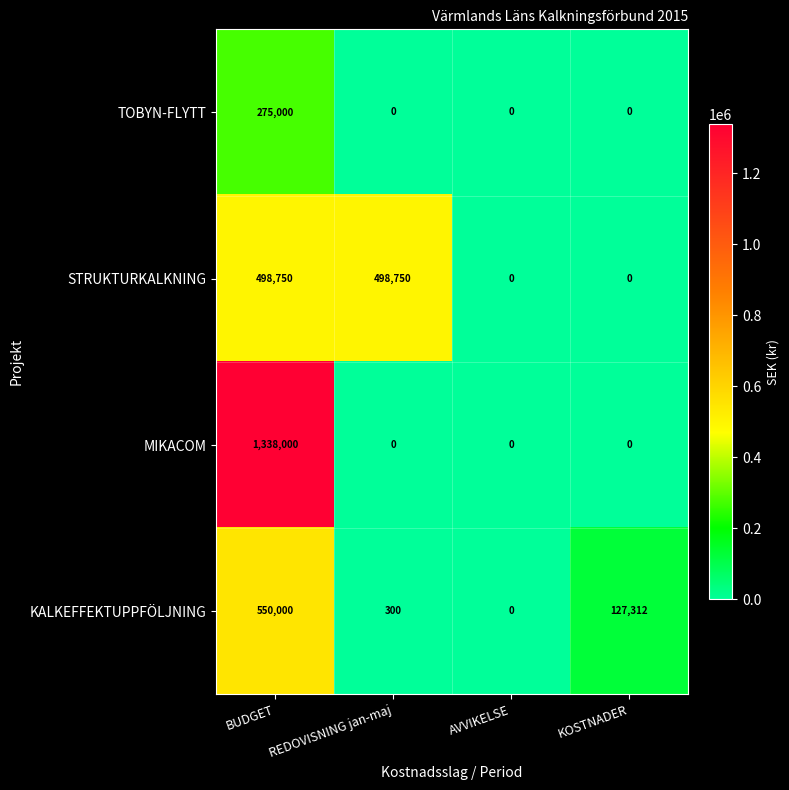

Which series changed the most between BUDGET and REDOVISNING jan-maj?

MIKACOM